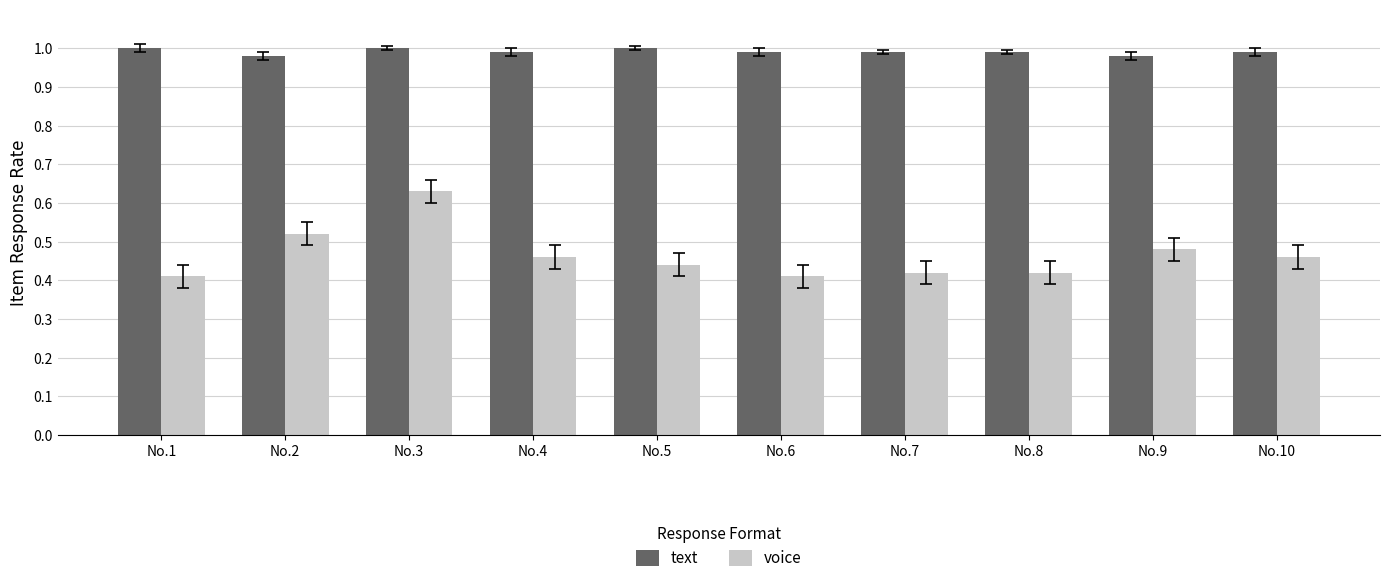

Rank the series by their maximum value, from lowest to highest.

voice, text